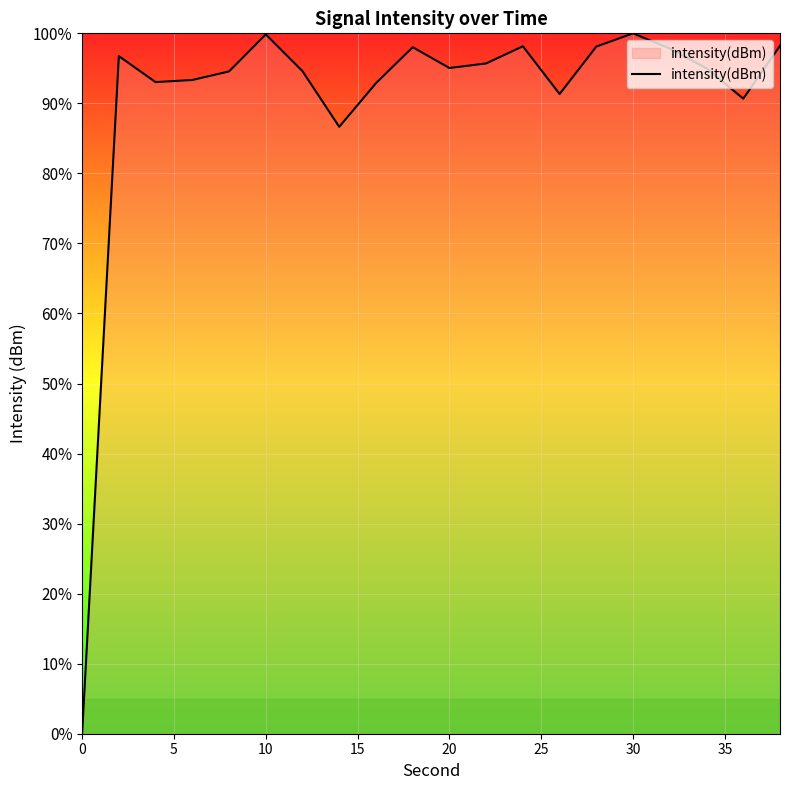

What is the maximum value shown in the chart?

100.0